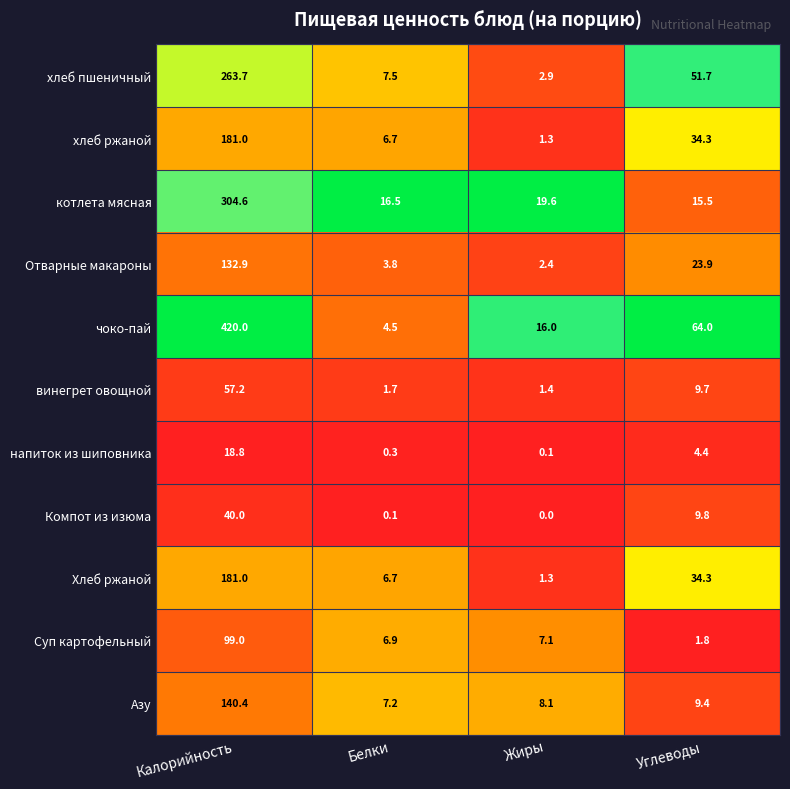

What value does the винегрет овощной series have at Углеводы?

9.7